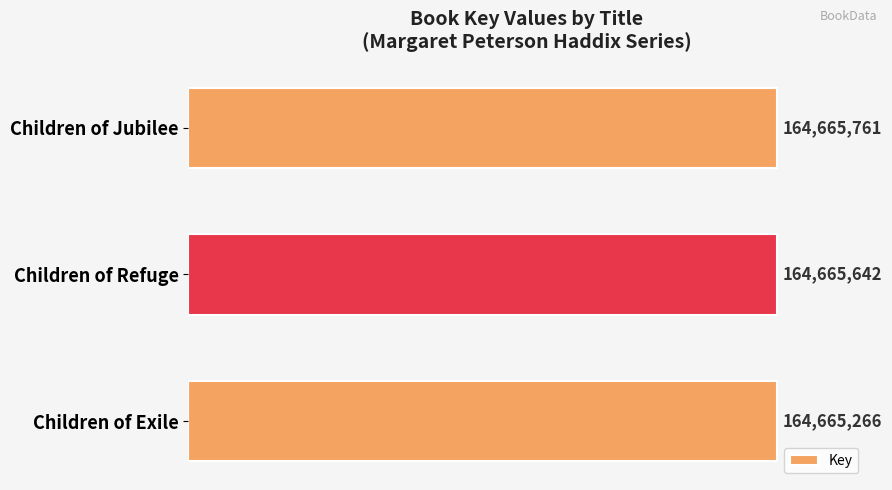

Does the chart contain any negative values?

No